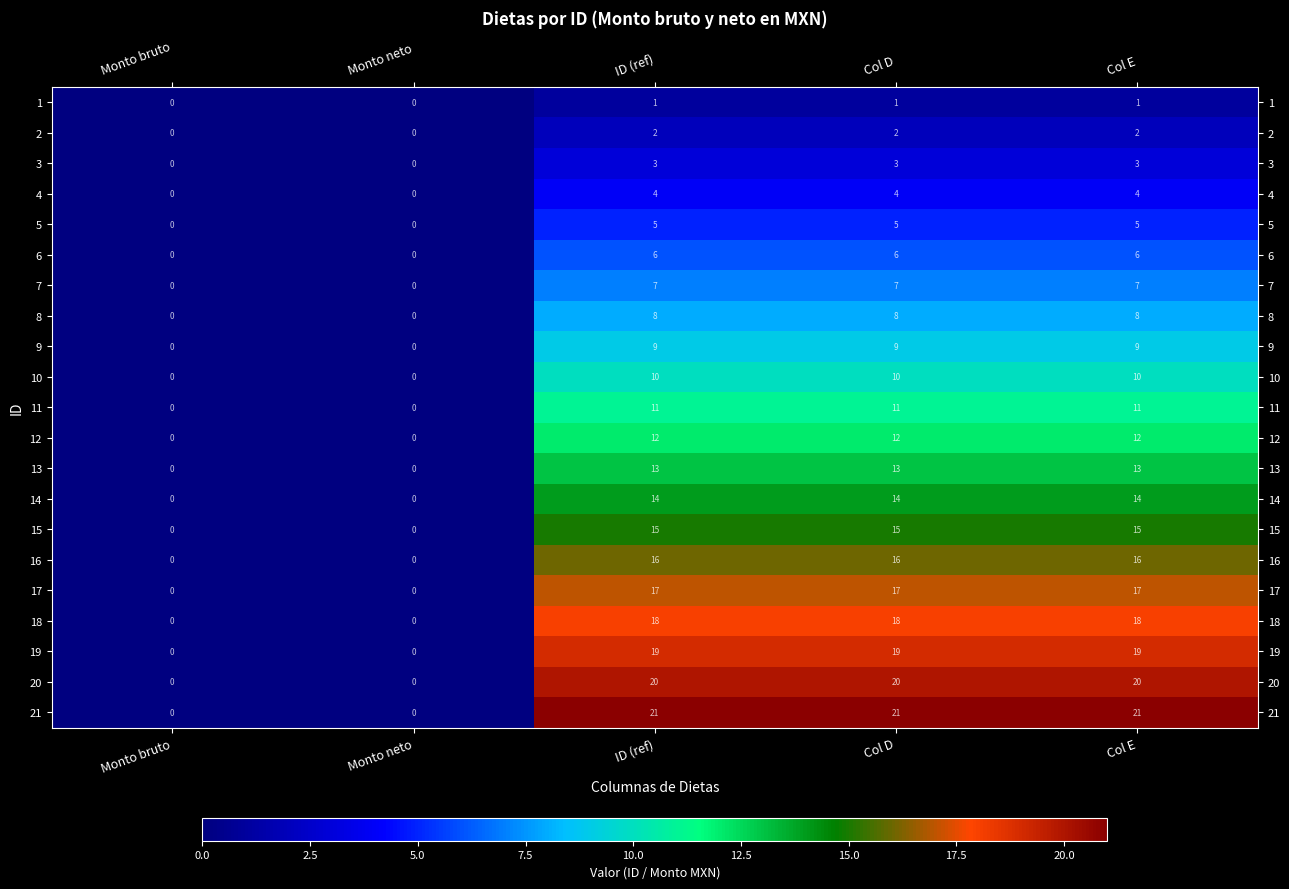

Between Monto bruto and Col D, which series saw the biggest shift?

21